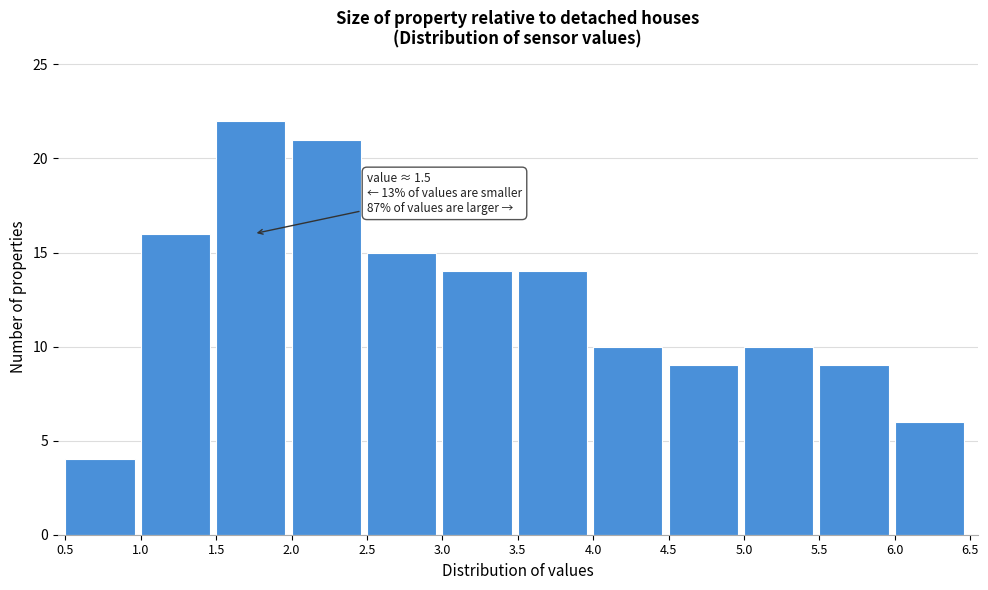

Over which range of the x-axis is the bar tallest?

1.5 to 2.0